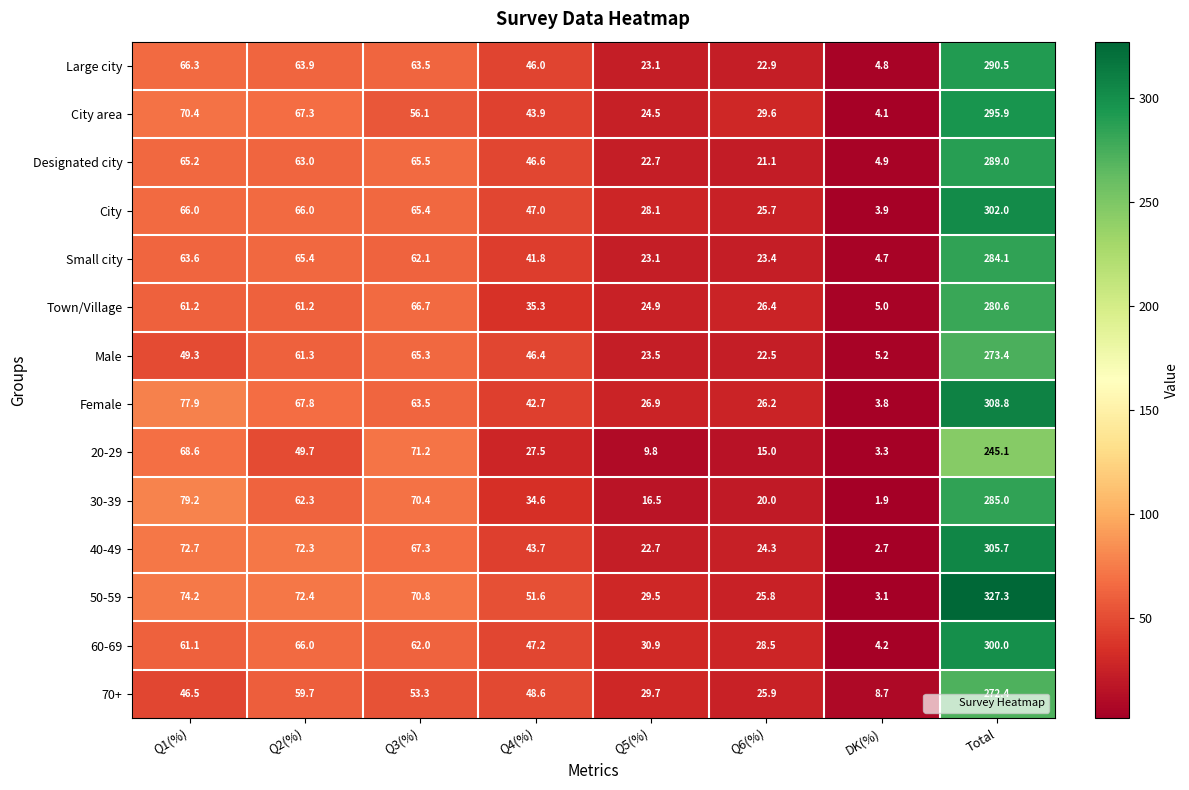

Between Q2(%) and DK(%), which series saw the biggest shift?

40-49